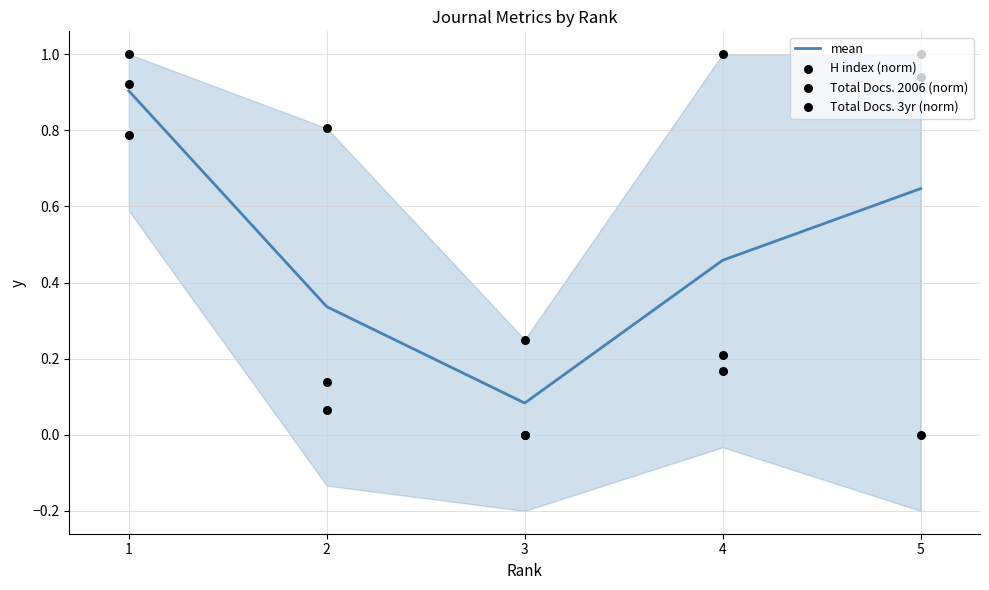

Which series has the largest total across all categories?

Total Docs. 2006 (norm)